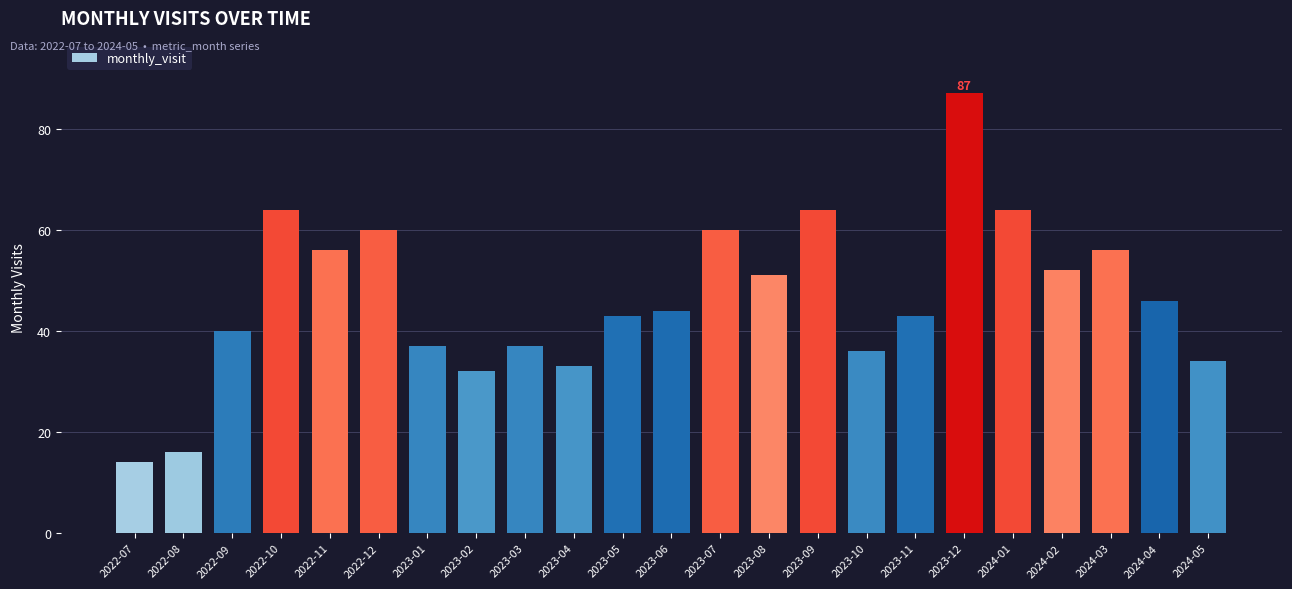

Reading right to left, what are all the values shown in this chart?

34	46	56	52	64	87	43	36	64	51	60	44	43	33	37	32	37	60	56	64	40	16	14